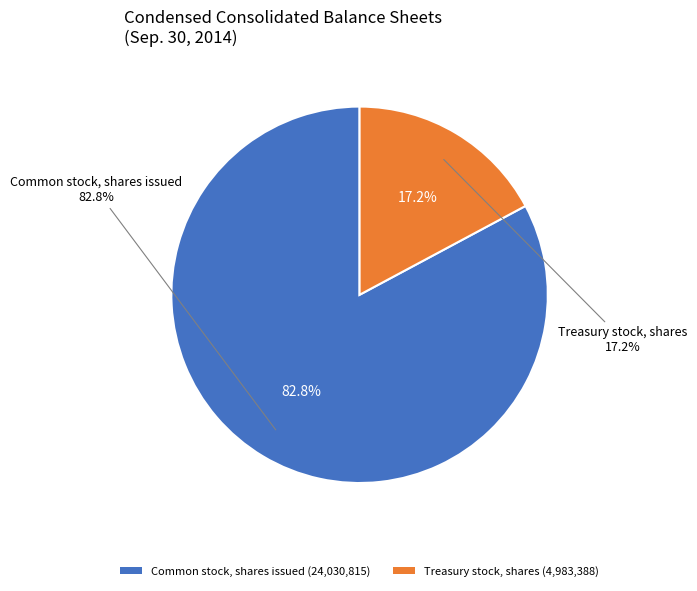

To the nearest percent, what is the difference between the Treasury stock, shares and Common stock, shares issued slice percentages?

66%